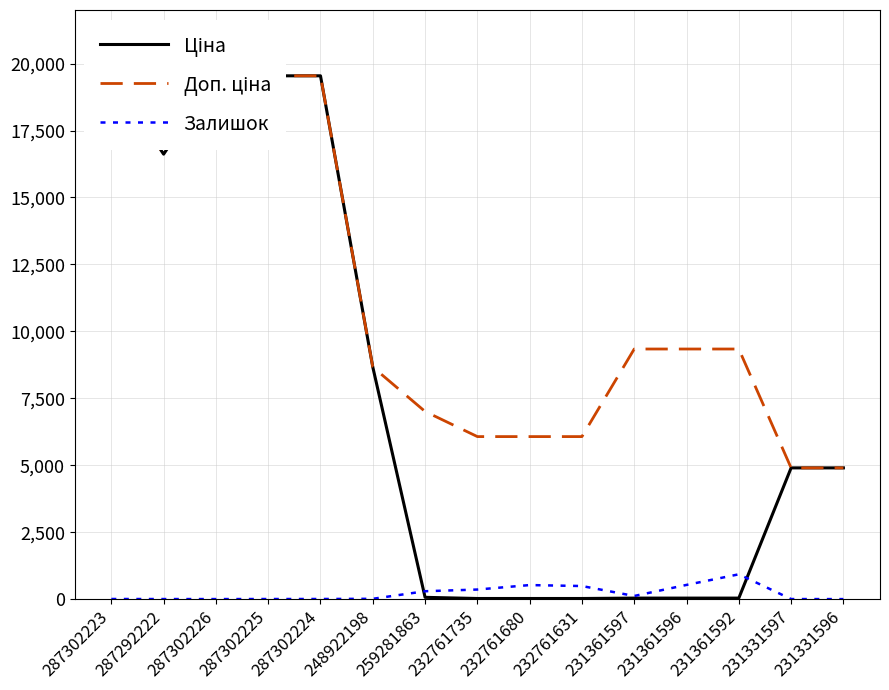

Rank the categories by Залишок value from lowest to highest.

231331596, 287302226, 287292222, 231331597, 287302225, 287302223, 287302224, 248922198, 231361597, 259281863, 232761735, 232761631, 232761680, 231361596, 231361592